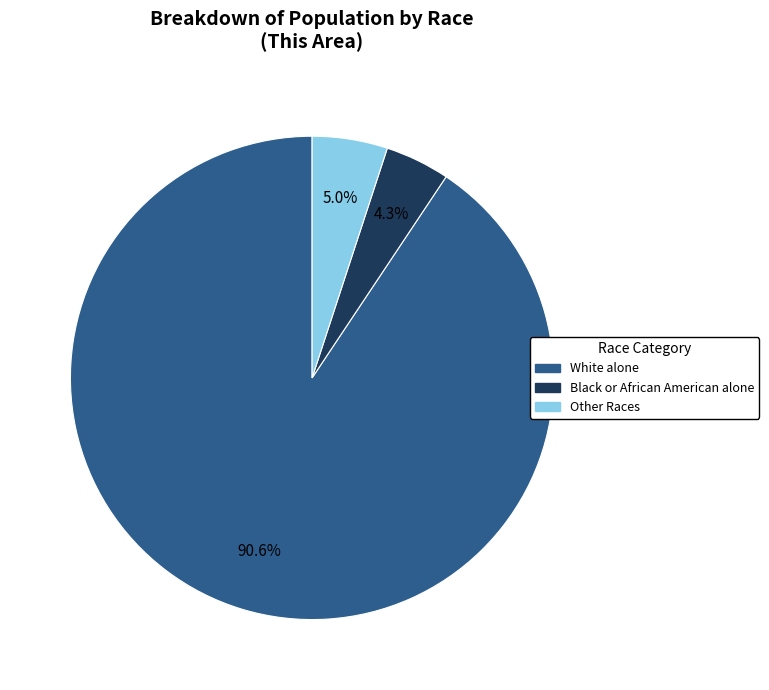

Which has a higher value, Black or African American alone or Other Races?

Other Races